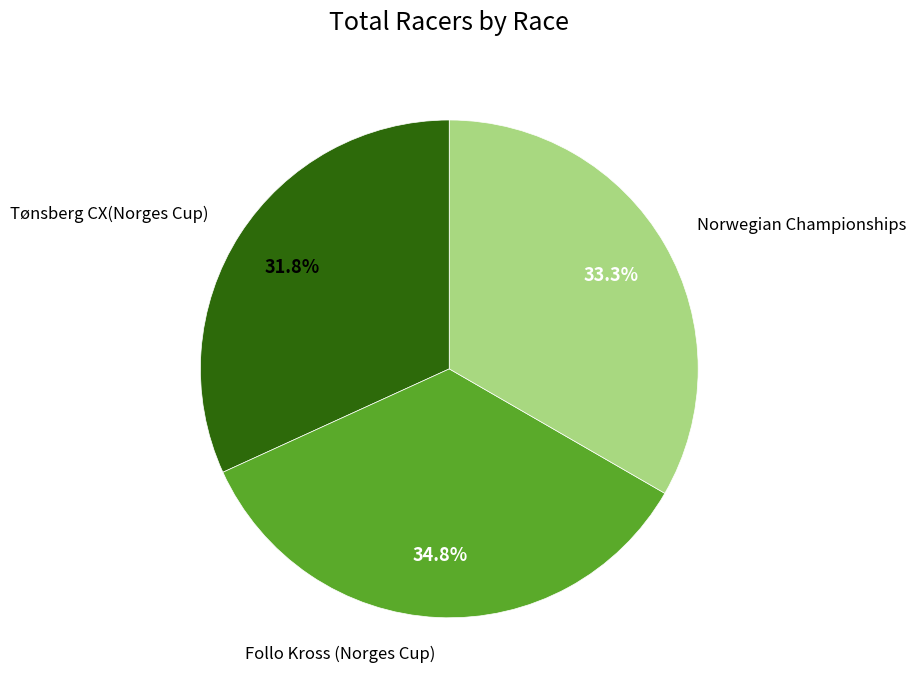

Does any single category account for the majority?

No